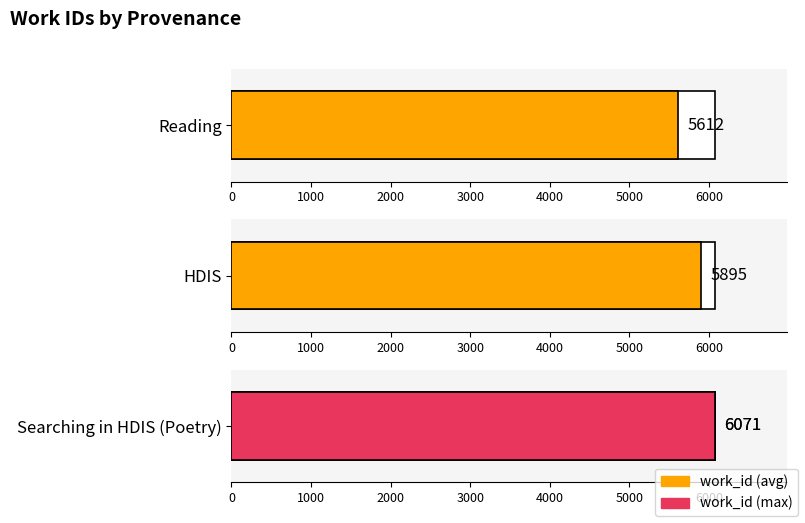

At which label does the data first exceed 5895?

Searching in HDIS (Poetry)